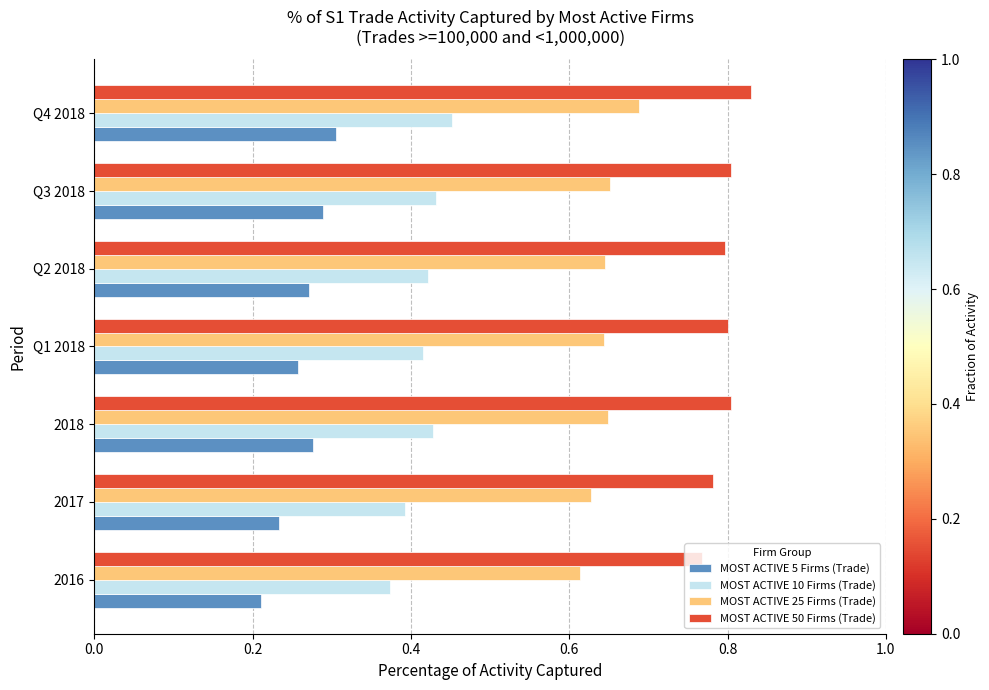

Which series has the largest range (max minus min)?

MOST ACTIVE 5 Firms (Trade)